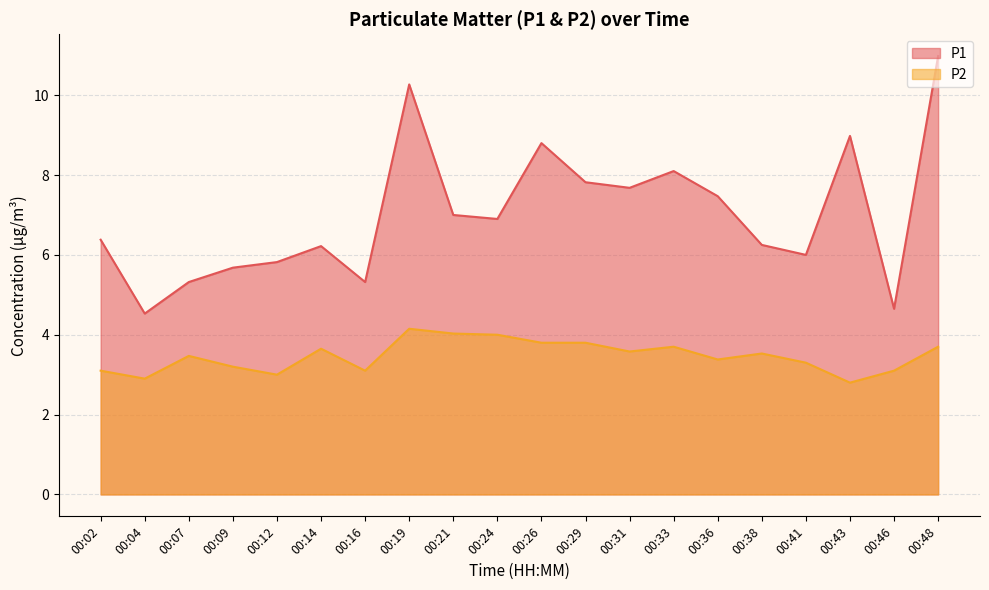

List the labels in order of P1 value, largest first.

00:48, 00:19, 00:43, 00:26, 00:33, 00:29, 00:31, 00:36, 00:21, 00:24, 00:02, 00:38, 00:14, 00:41, 00:12, 00:09, 00:07, 00:16, 00:46, 00:04